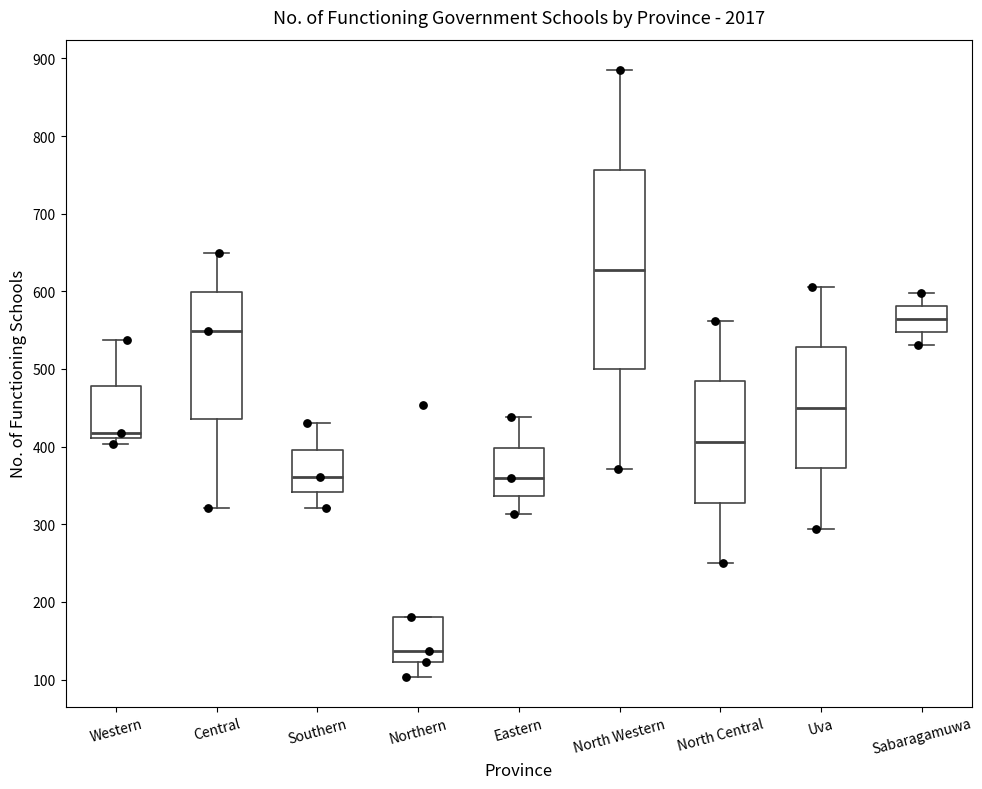

Reading left to right, read every box against the y-axis: the position of its median line, the range the box covers, and the ends of its whiskers. The values are not printed on the chart, so give them approximately, as read against the axis.

Western: median 420, box 410 to 480, whiskers 400 to 540
Central: median 550, box 440 to 600, whiskers 320 to 650
Southern: median 360, box 340 to 400, whiskers 320 to 430
Northern: median 140, box 120 to 180, whiskers 100 to 180
Eastern: median 360, box 340 to 400, whiskers 310 to 440
North Western: median 630, box 500 to 760, whiskers 370 to 890
North Central: median 410, box 330 to 480, whiskers 250 to 560
Uva: median 450, box 370 to 530, whiskers 290 to 610
Sabaragamuwa: median 560, box 550 to 580, whiskers 530 to 600